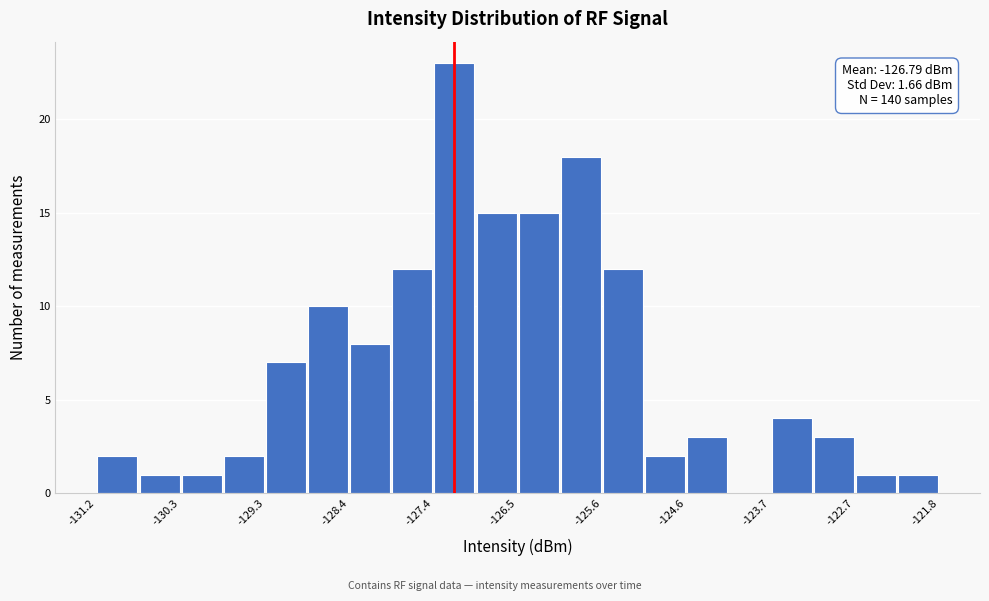

Over which range of the x-axis is the bar tallest?

-127.44 to -126.97